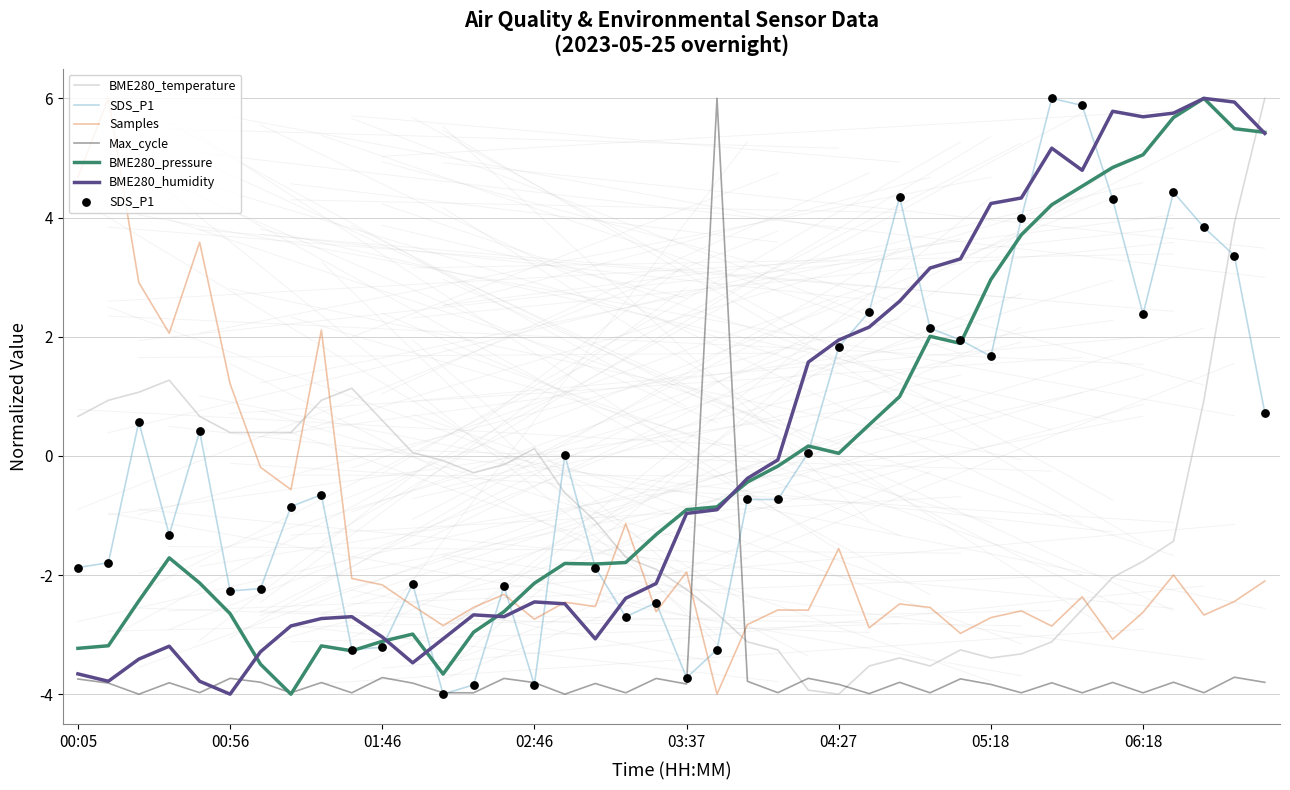

What is the lowest value of the Max_cycle series?

-4.0